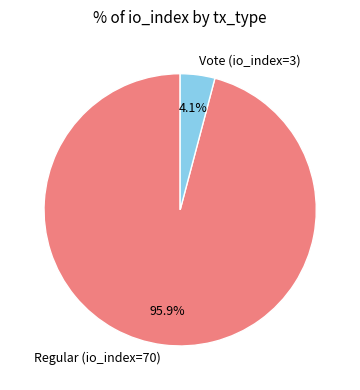

Is there any slice that represents more than half of the pie?

Yes